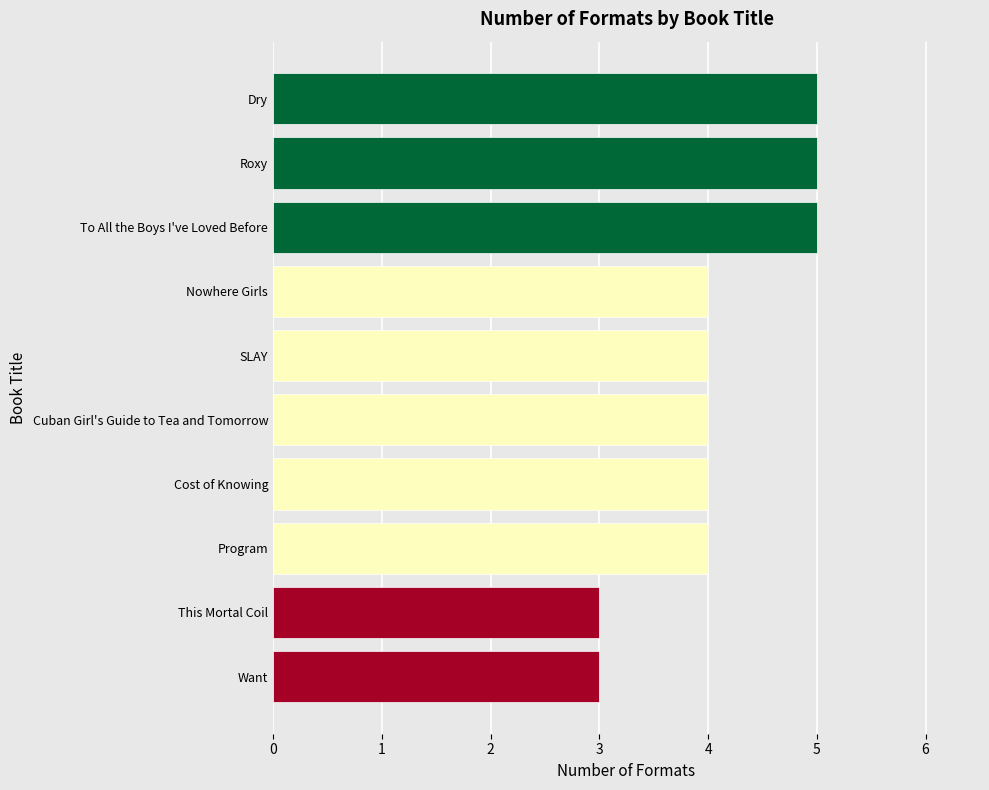

What is the average value?

4